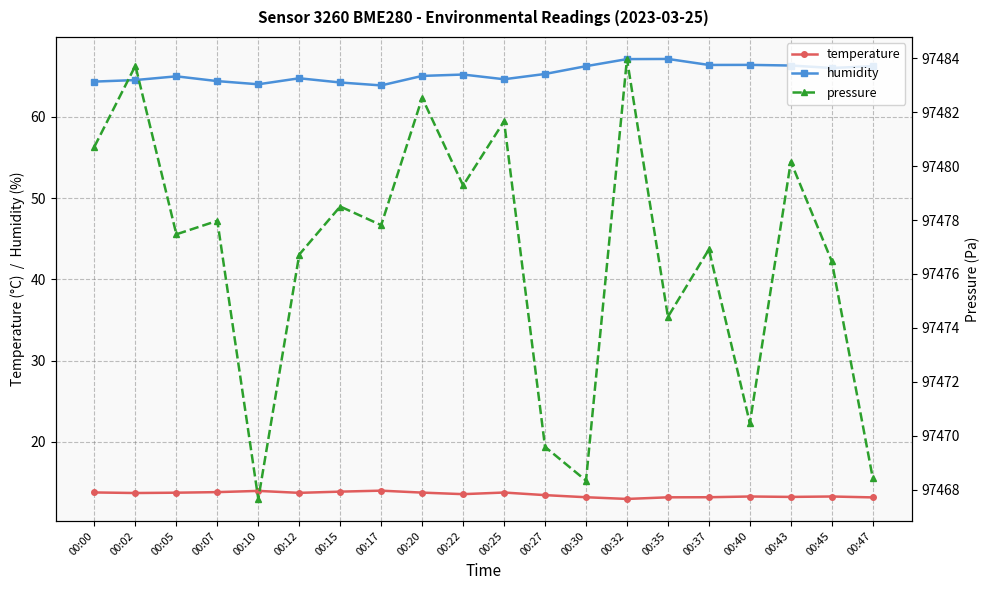

What is the difference between the humidity values at 00:02 and 00:32?

2.6